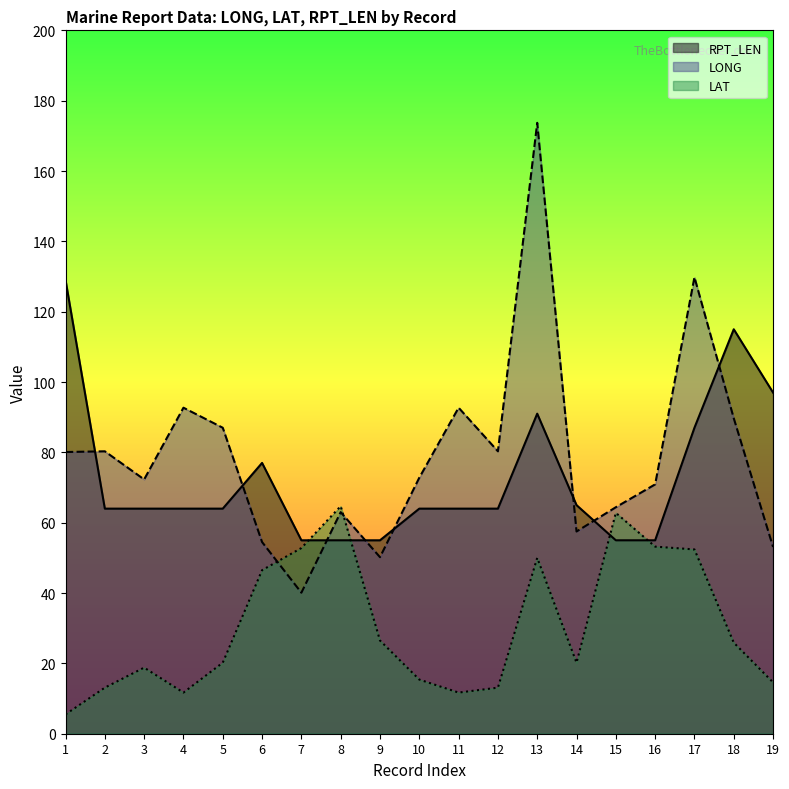

How many lines are shown in the chart?

3